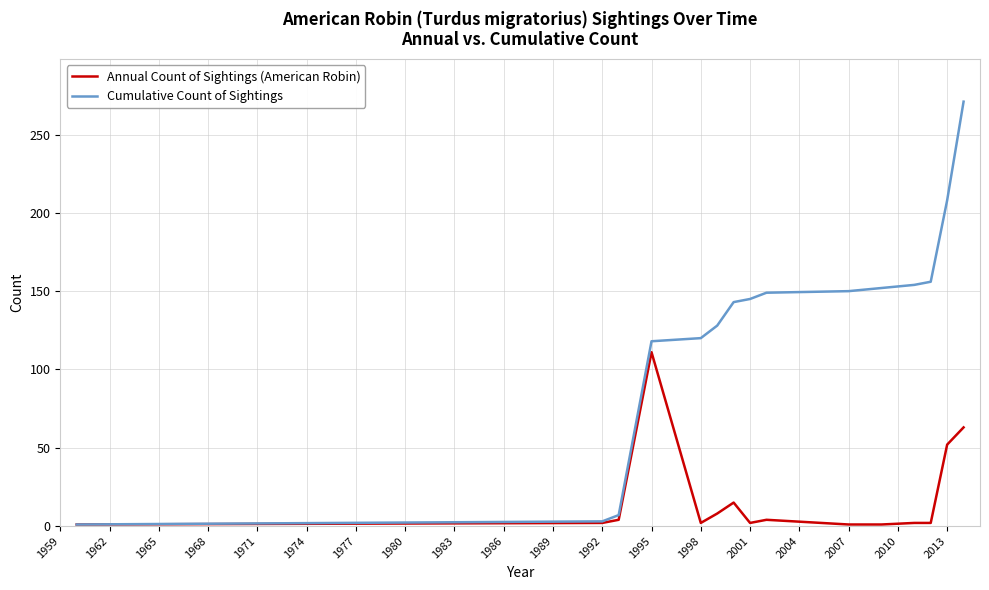

What is the maximum value shown in the chart?

271